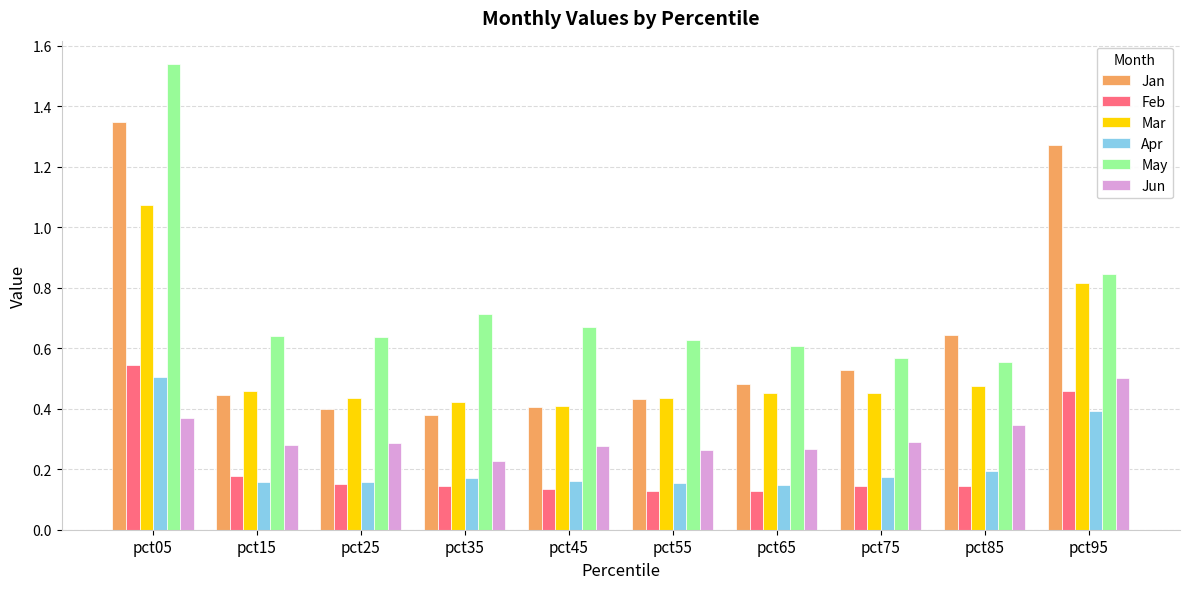

Where is May nearest to the value 1?

pct95